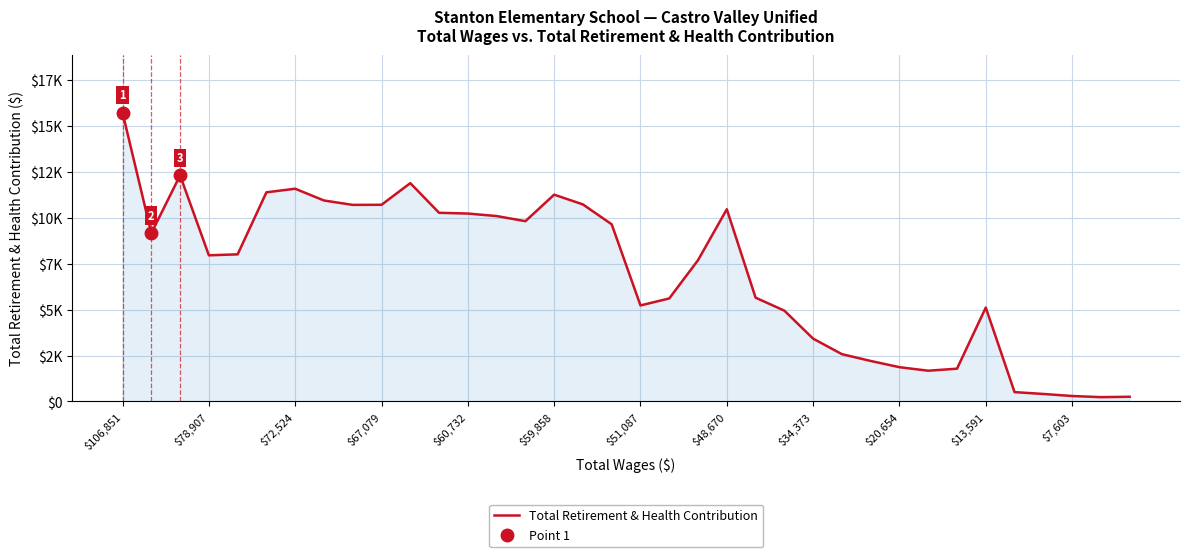

What is the difference between the maximum and second lowest values?

15473